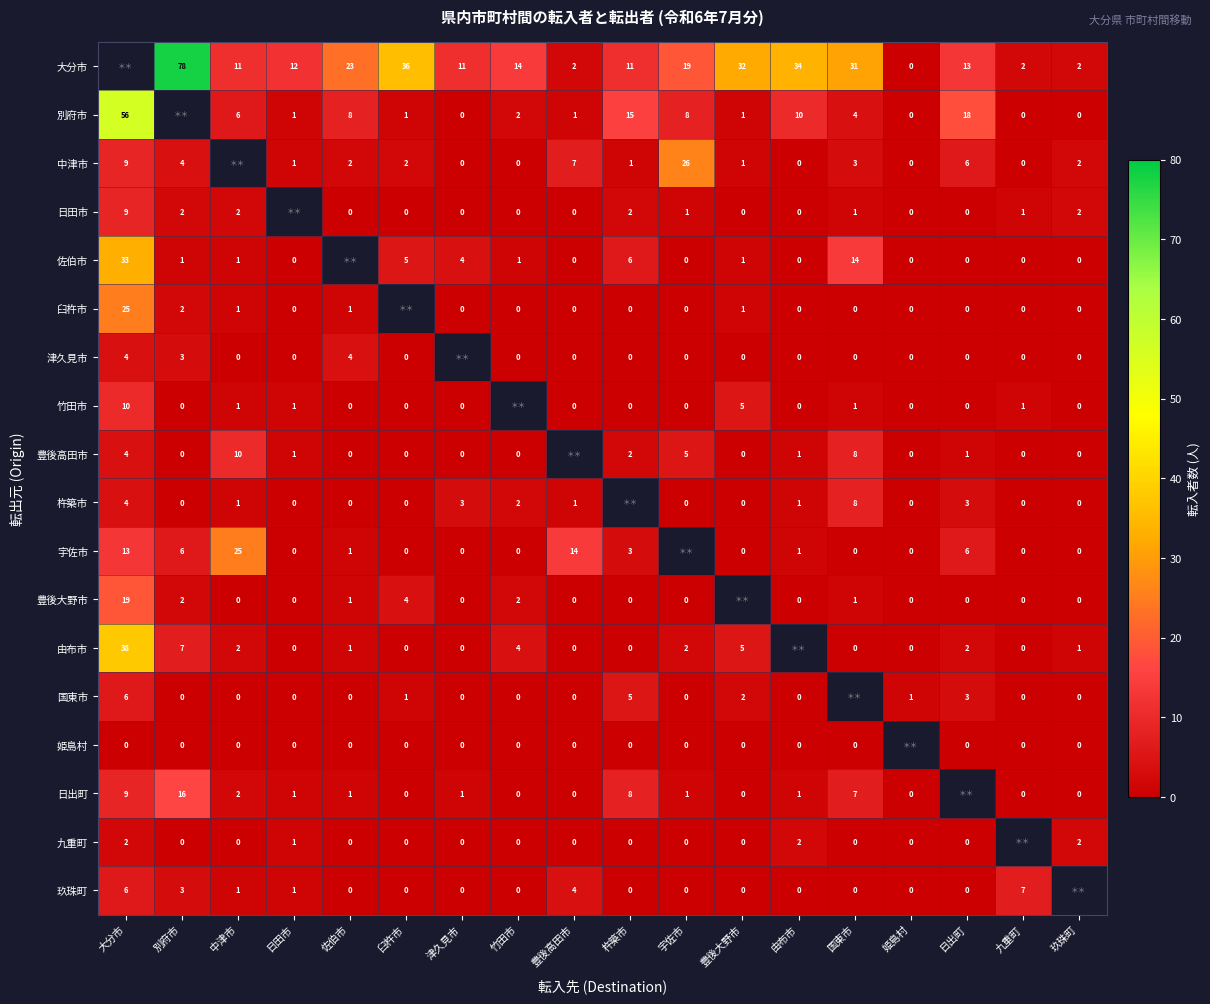

What is the total value across all series at 津久見市?

18